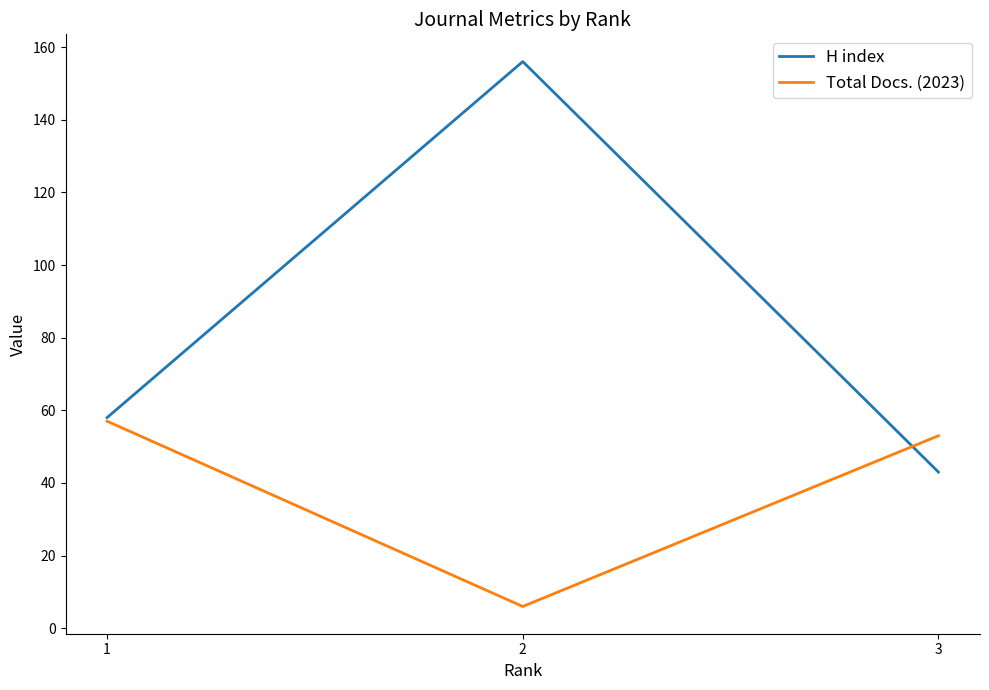

Count the number of categories in the chart.

3